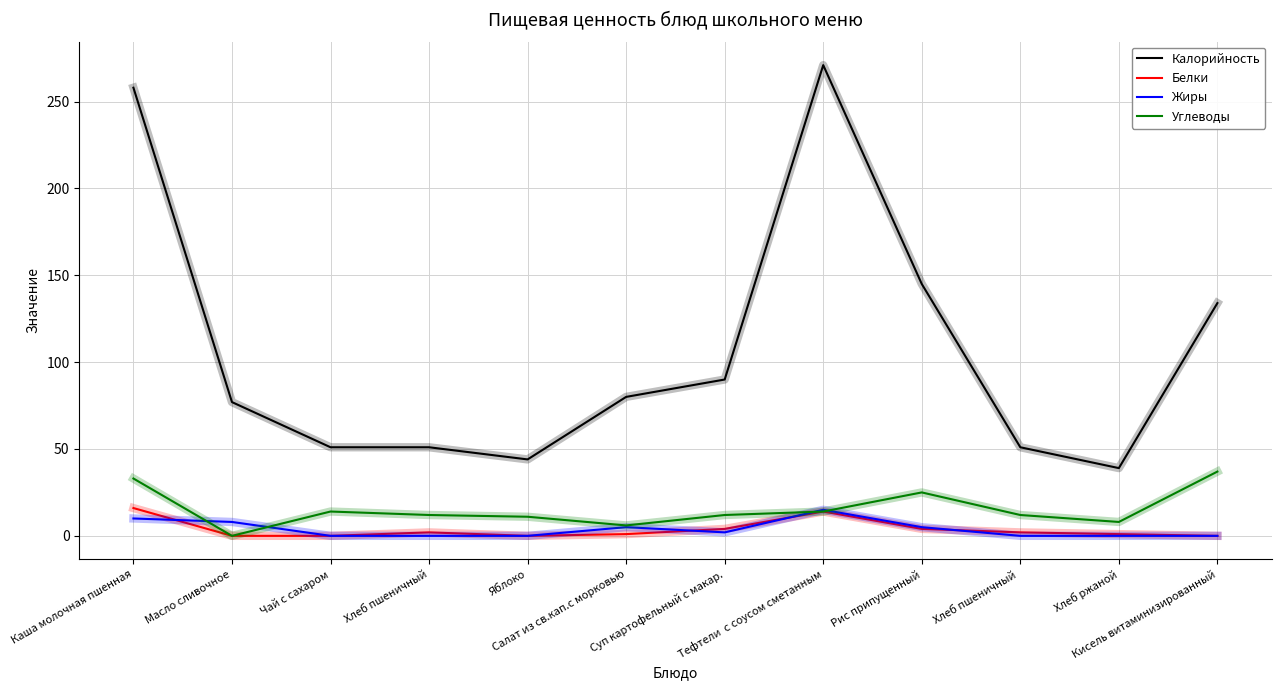

What are all the series names shown in the legend?

Калорийность, Белки, Жиры, Углеводы